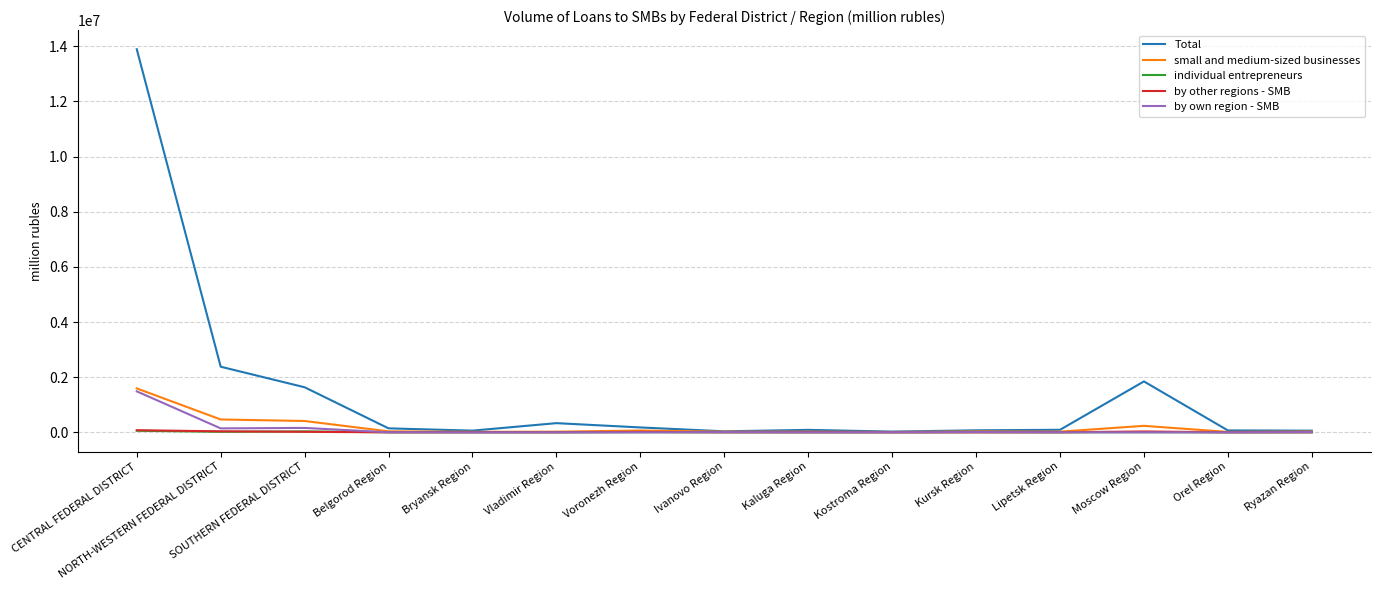

In individual entrepreneurs, how many points are higher than both neighbors (excluding endpoints)?

4